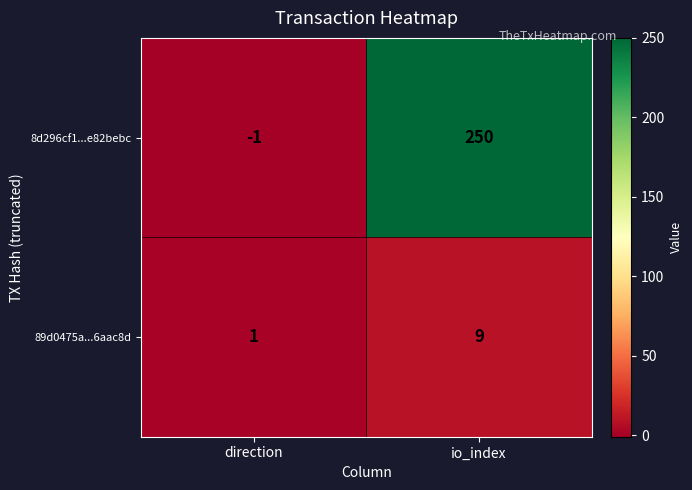

Which series has the largest range (max minus min)?

8d296cf1...e82bebc